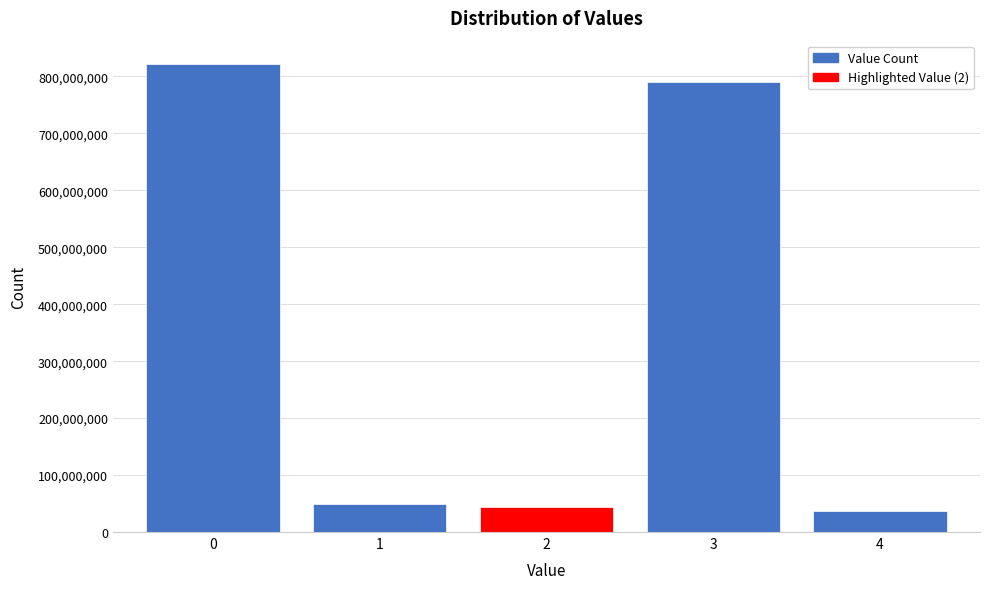

Reading left to right, what are all the values shown in this chart?

821667109	49445729	43675002	790432784	36910576